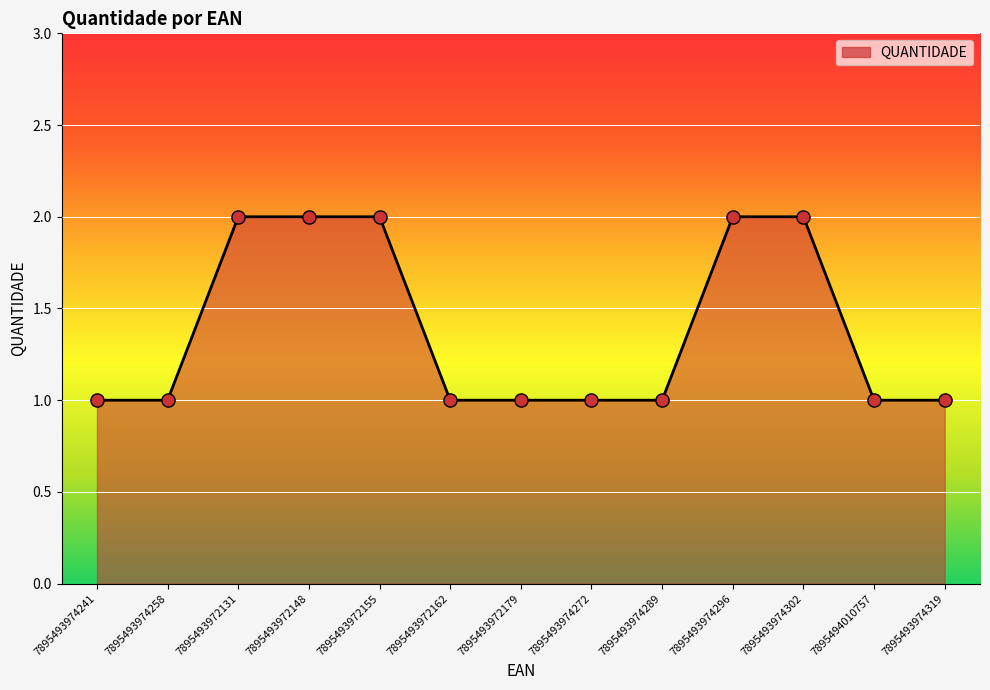

Between 7895493972162 and 7895493974296, which is larger?

7895493974296